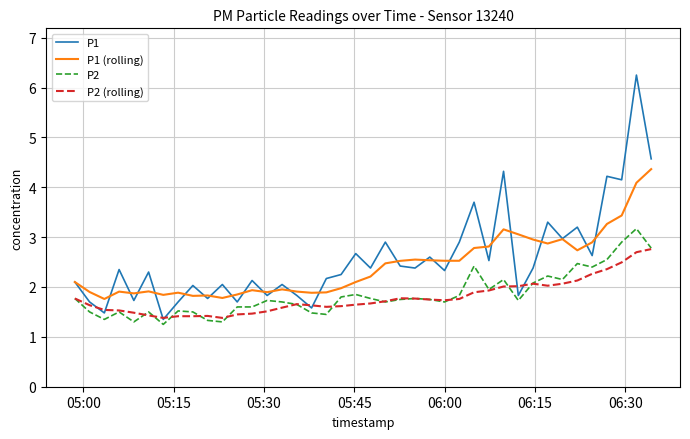

What are all the series names shown in the legend?

P1, P1 (rolling), P2, P2 (rolling)